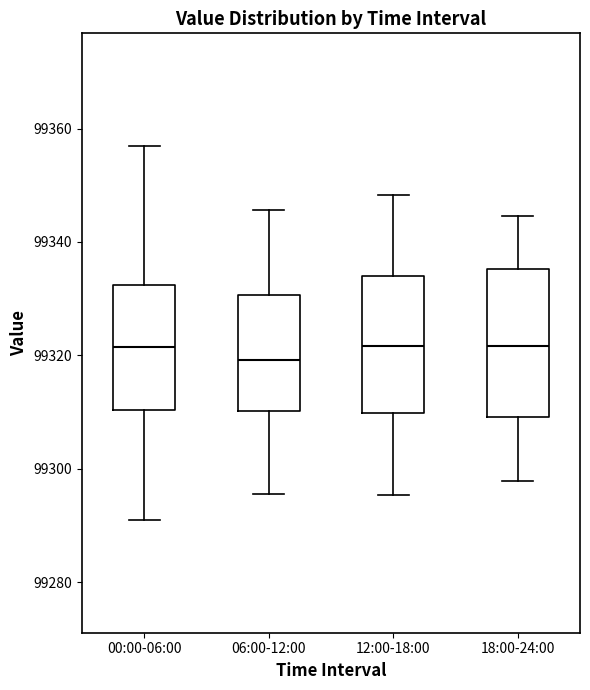

Reading left to right, transcribe this box plot: for each box, give where its median line is, the range the box spans, and where its two whiskers end, as read against the y-axis. The values are not printed on the chart, so give them approximately, as read against the axis.

00:00-06:00: median 99322, box 99310 to 99332, whiskers 99290 to 99356
06:00-12:00: median 99320, box 99310 to 99330, whiskers 99296 to 99346
12:00-18:00: median 99322, box 99310 to 99334, whiskers 99296 to 99348
18:00-24:00: median 99322, box 99310 to 99336, whiskers 99298 to 99344